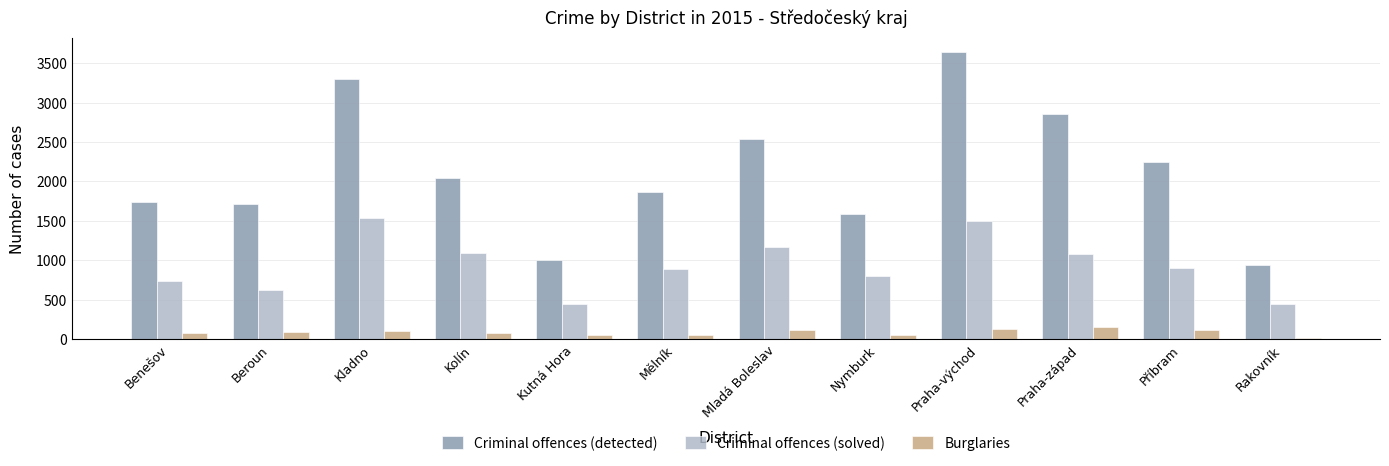

How many data points in Criminal offences (detected) are less than 2047?

6